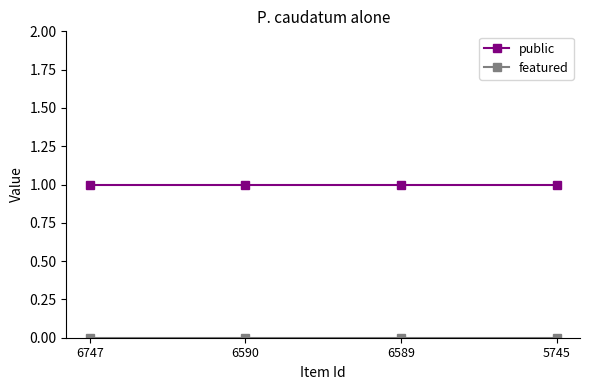

What is the value of the public point at the 2nd from the left?

1